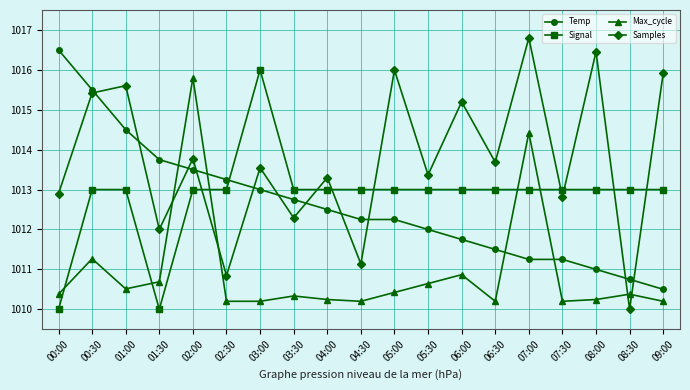

True or false: Temp has a value of 254.9 at 01:00.

False